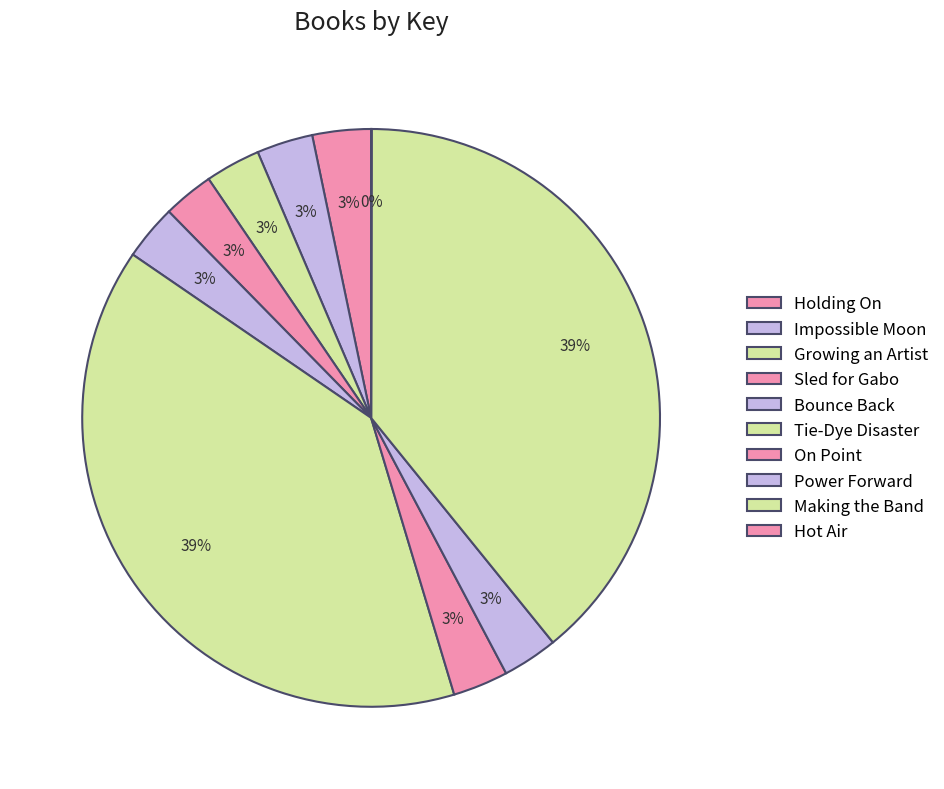

To the nearest percent, what is the average slice percentage?

10%